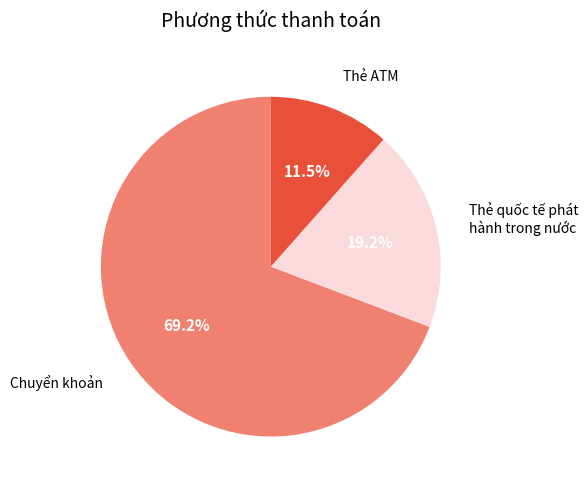

To the nearest percent, what percentage of the pie is Chuyển khoản?

69%